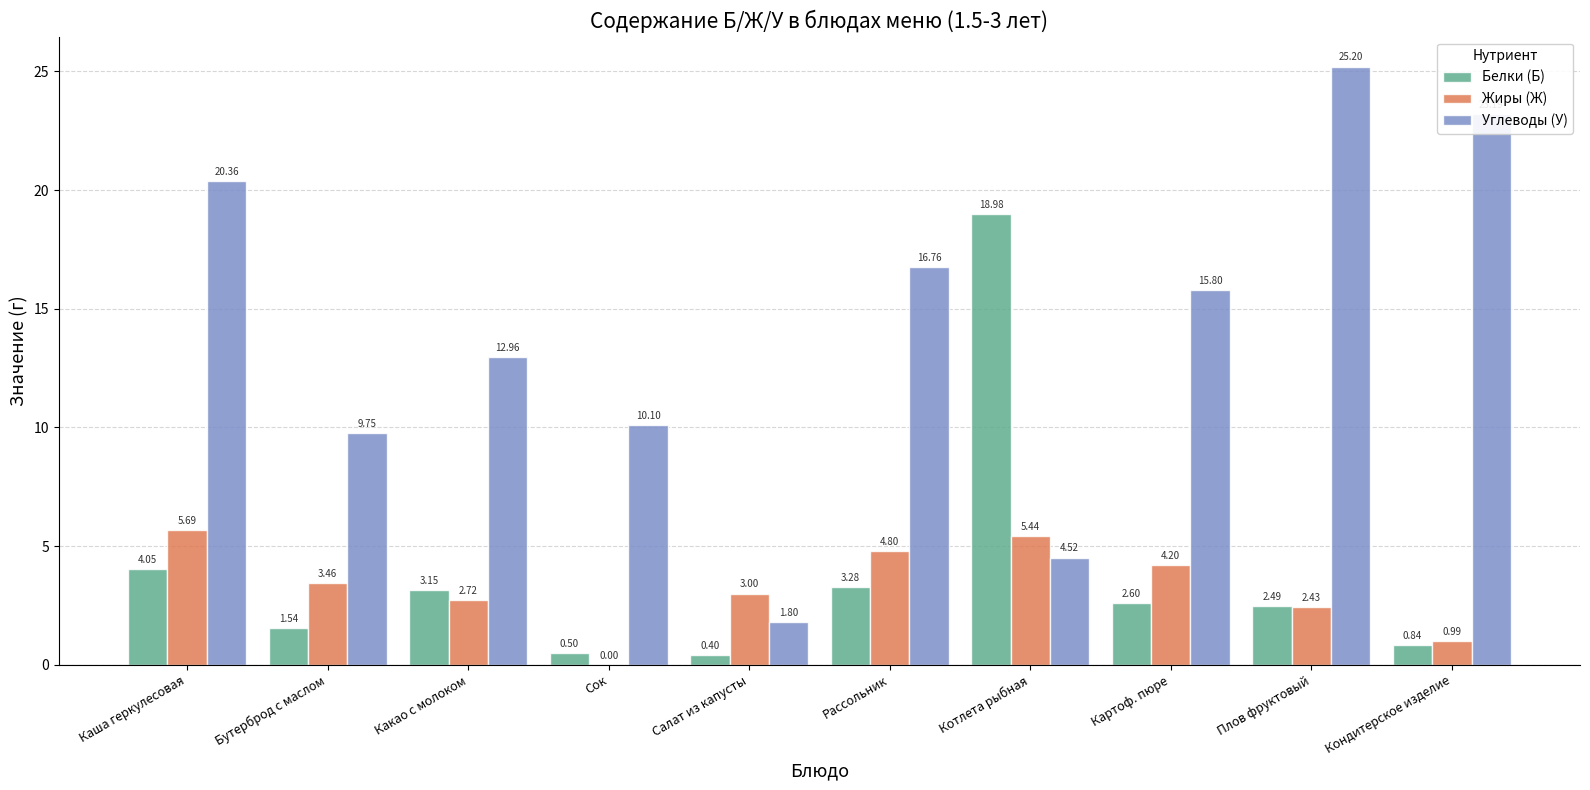

Is it true that Углеводы (У) equals 10.1 at Сок?

True